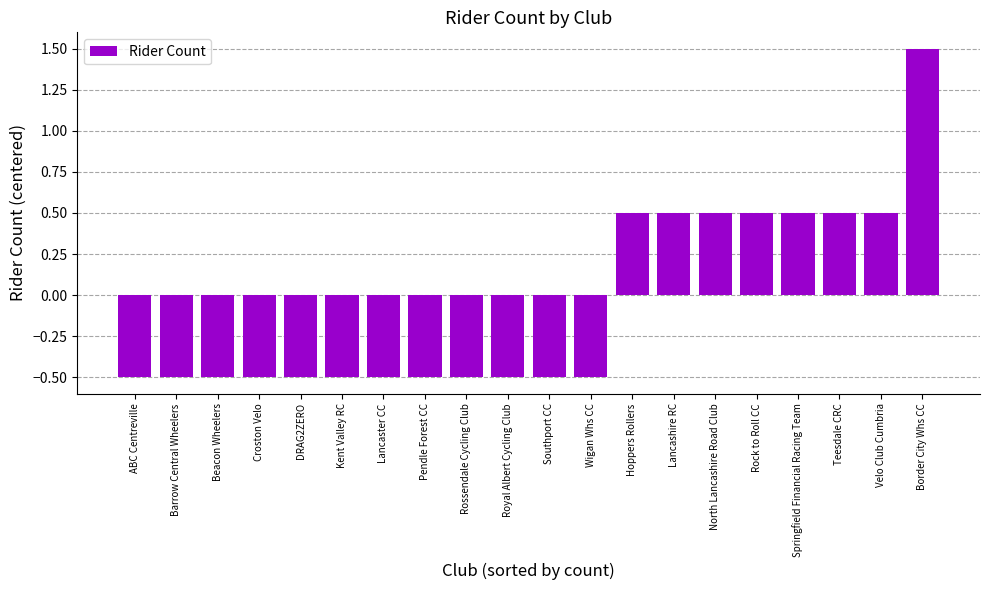

The value at Velo Club Cumbria is 0.5. True or false?

True